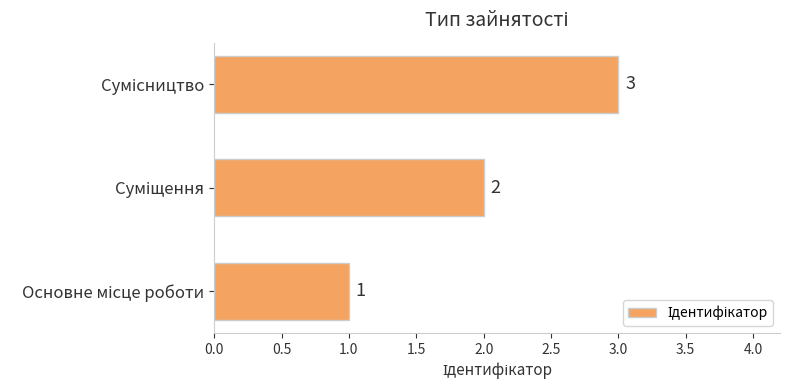

What is the greatest value displayed?

3